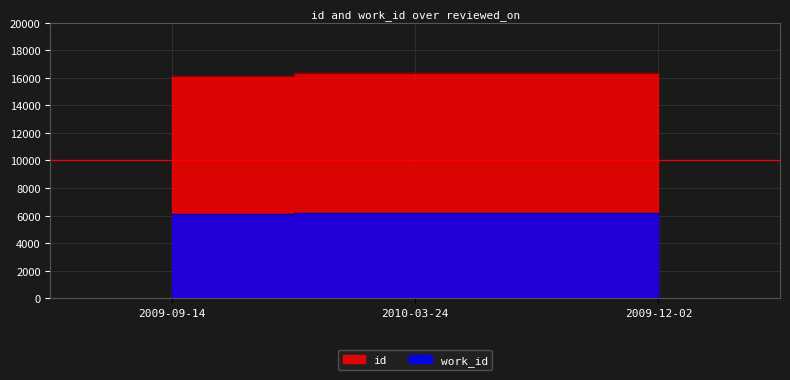

How many series are shown in this chart?

2